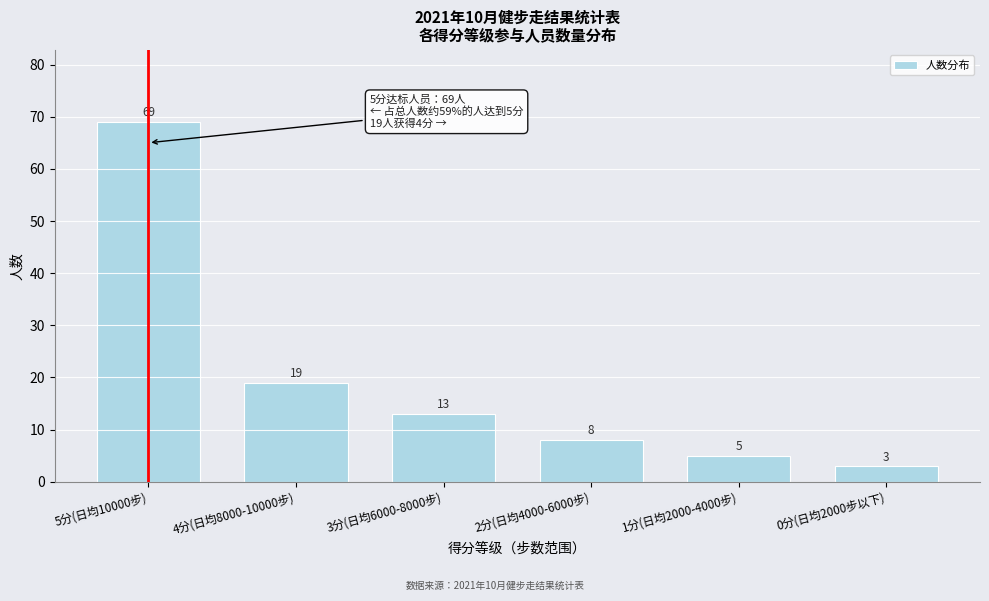

Reading left to right, transcribe all the data shown in this chart.

69	19	13	8	5	3